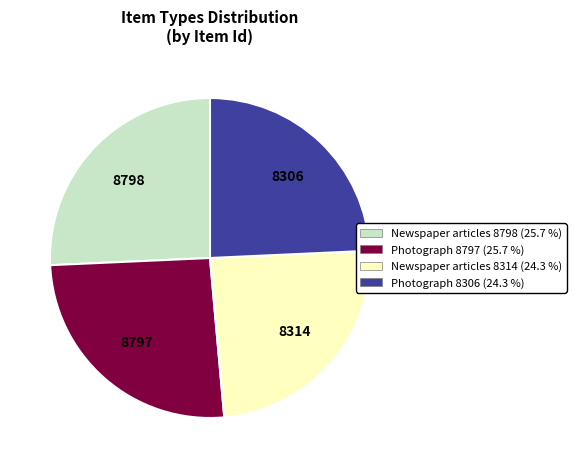

Is there any slice that represents more than half of the pie?

No